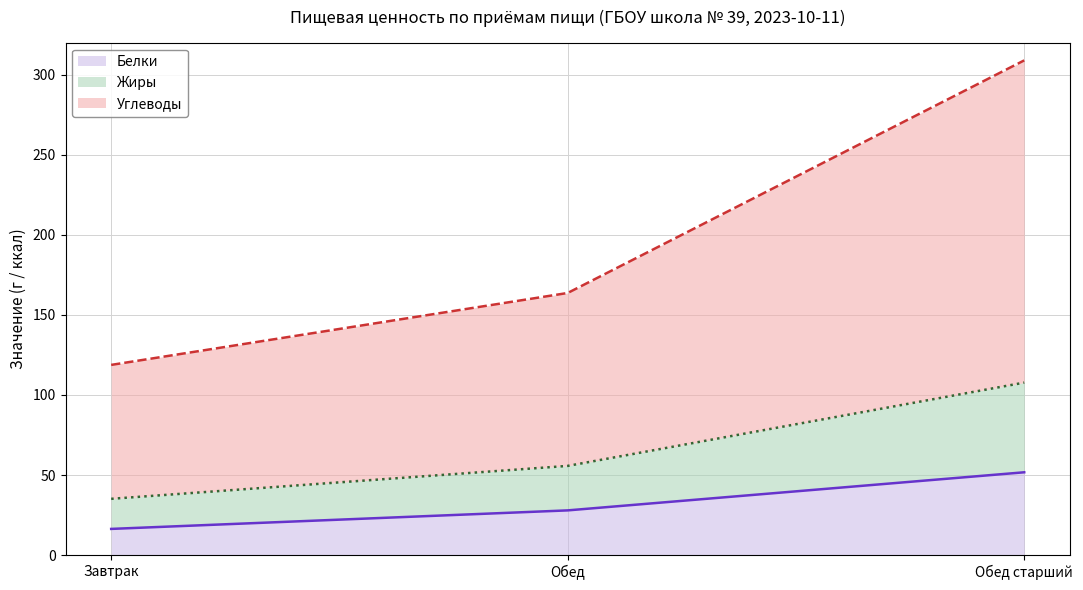

Rank the series by their maximum value, from lowest to highest.

Белки, Жиры, Углеводы